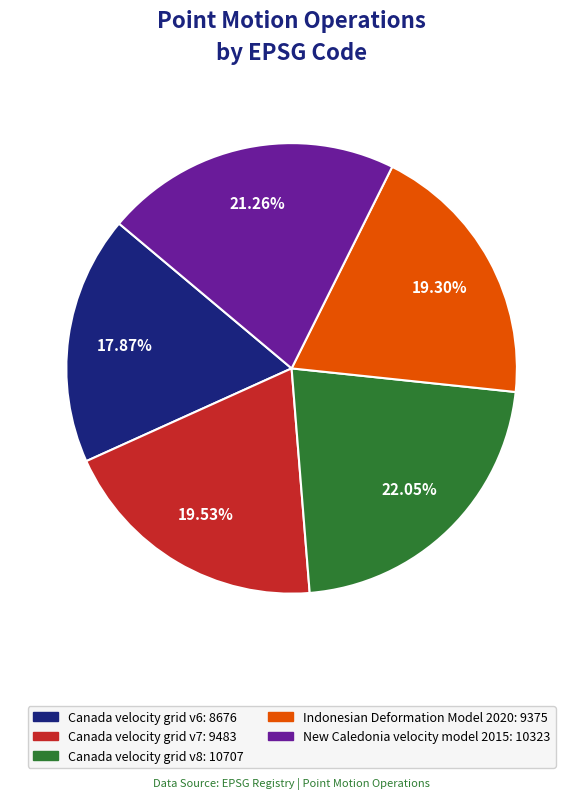

How many segments does this pie chart have?

5